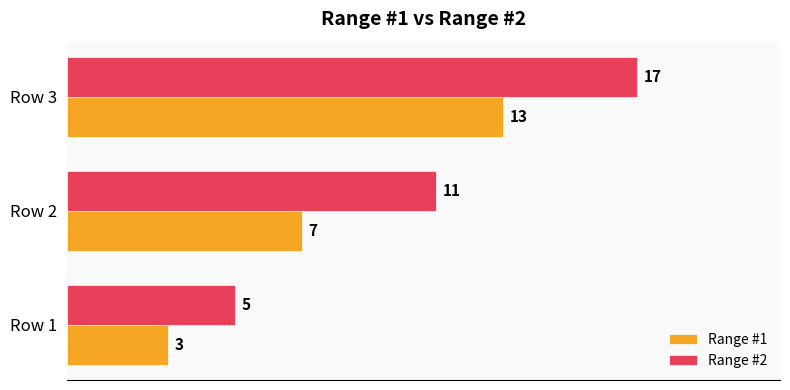

Count the Range #2 values in the range 5 to 17.

3